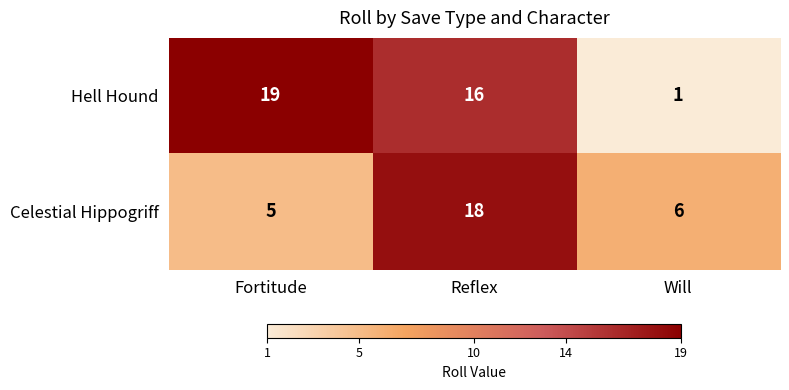

At which label does Hell Hound first exceed 16?

Fortitude